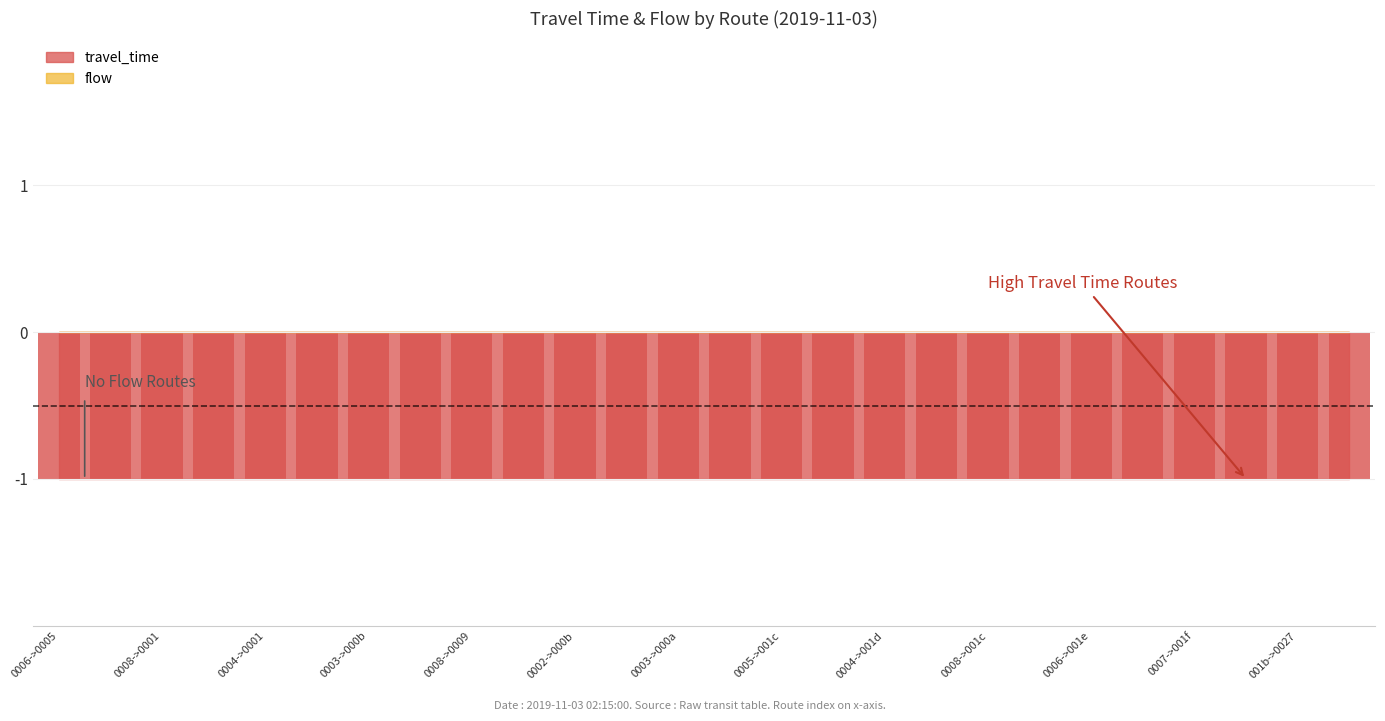

Which series has the largest range (max minus min)?

travel_time